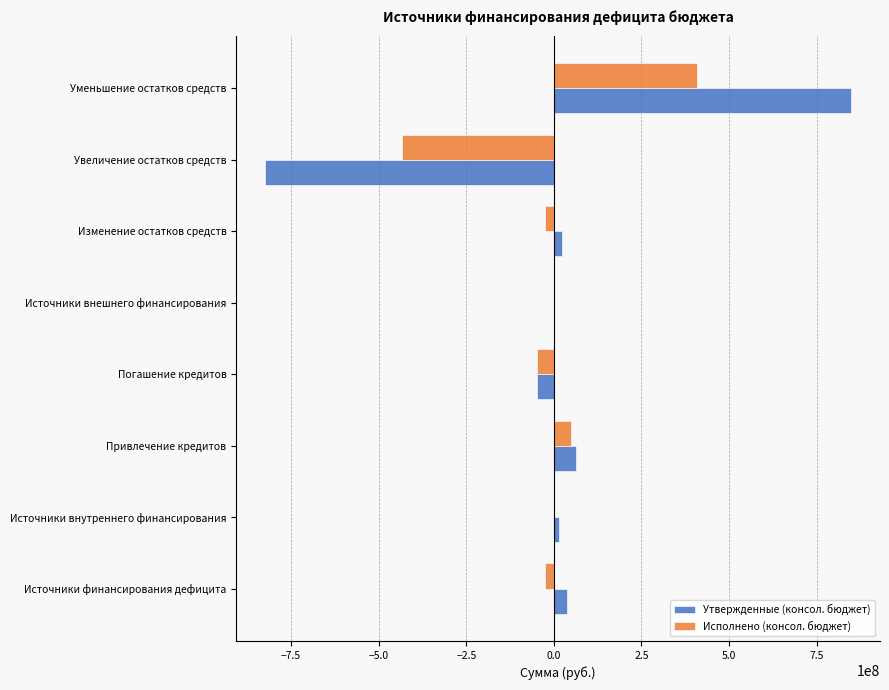

What is the sum of the Утвержденные (консол. бюджет) values at Источники внешнего финансирования and Уменьшение остатков средств?

847614537.0